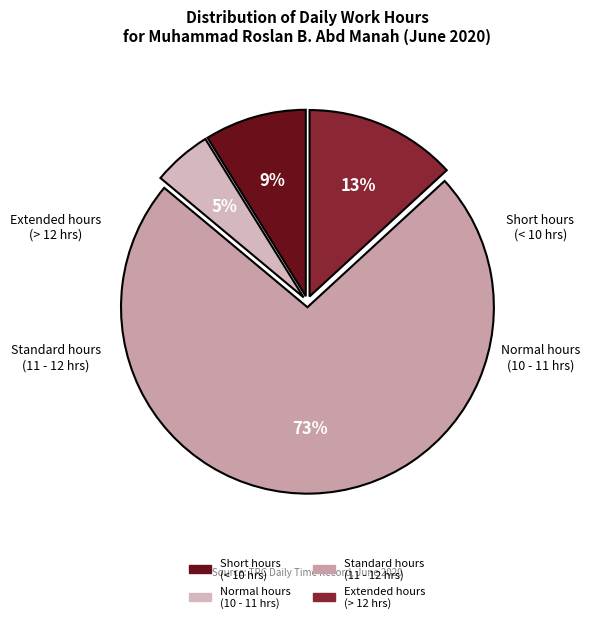

To the nearest percent, what is the difference between the largest and smallest slice percentages?

68%